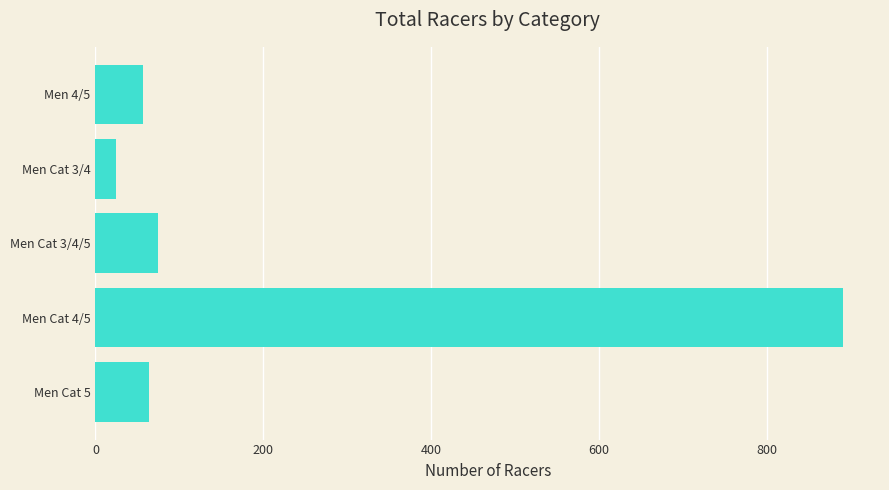

How many values are below 64?

2